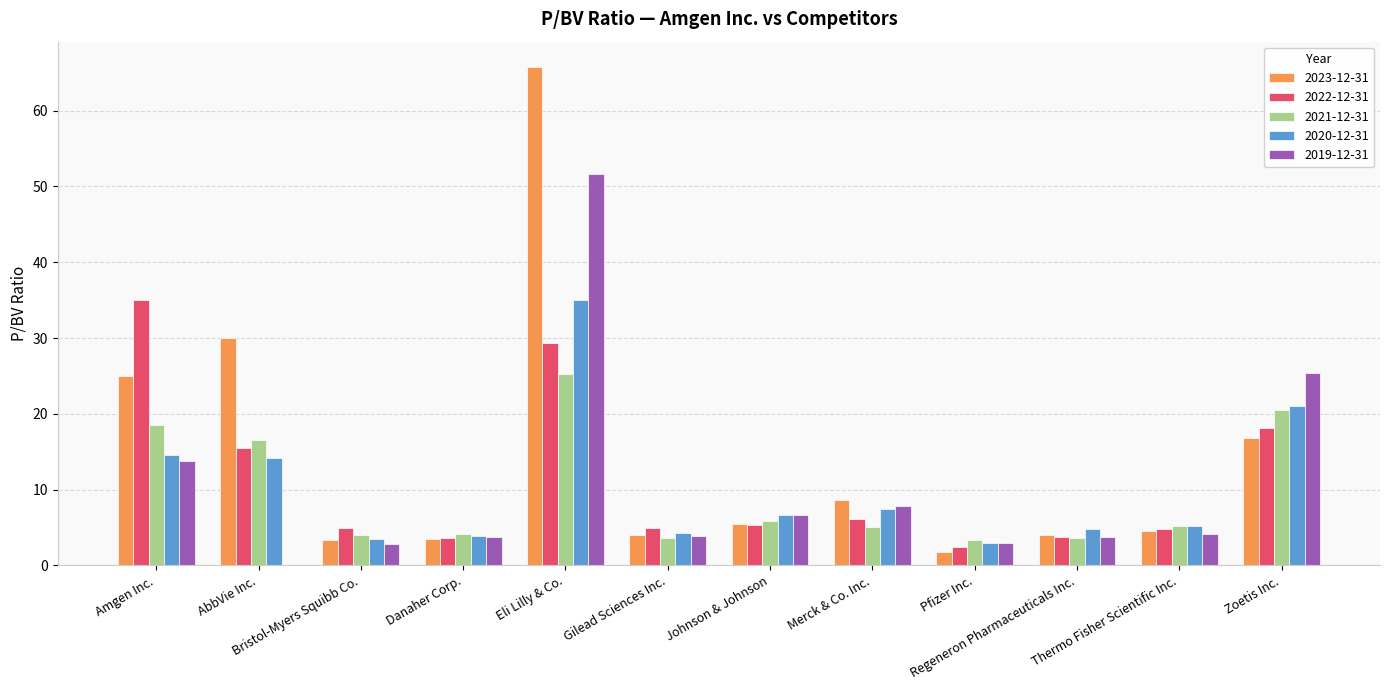

True or false: 2020-12-31 has a value of 4.0 at Merck & Co. Inc..

False